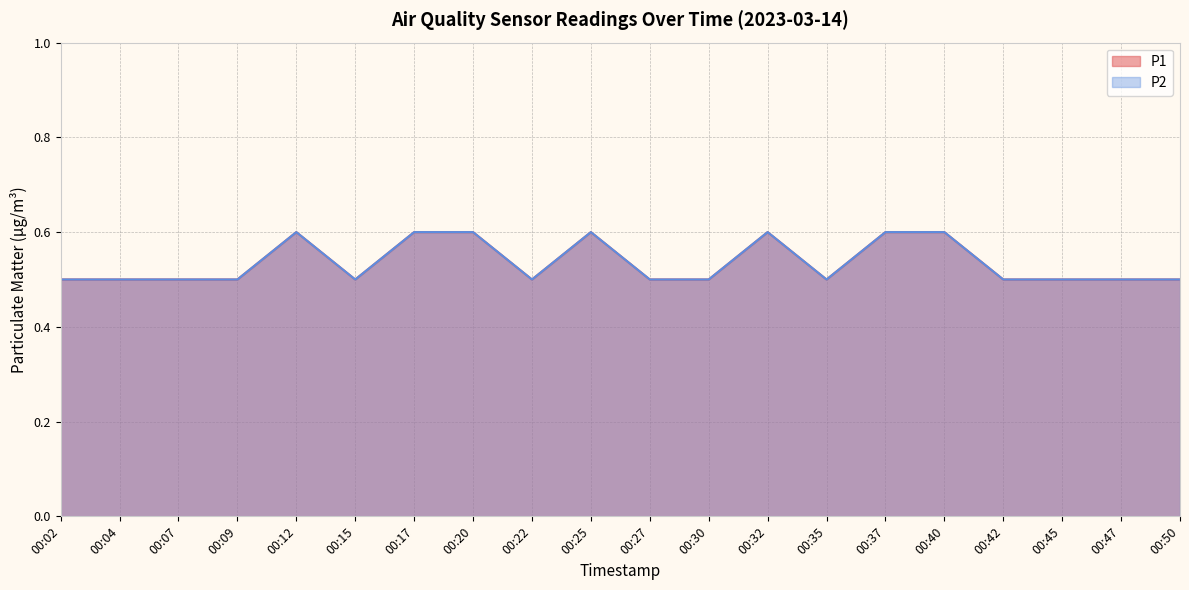

At which category does P1 reach its first local peak?

00:12